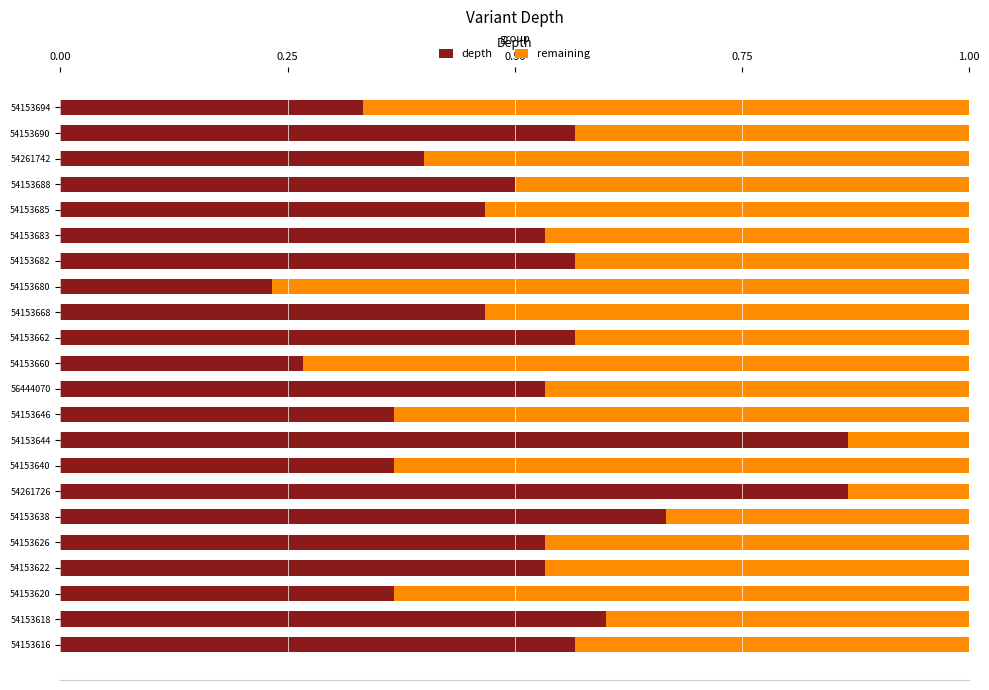

What is the total value across all series at 54153622?

1.0